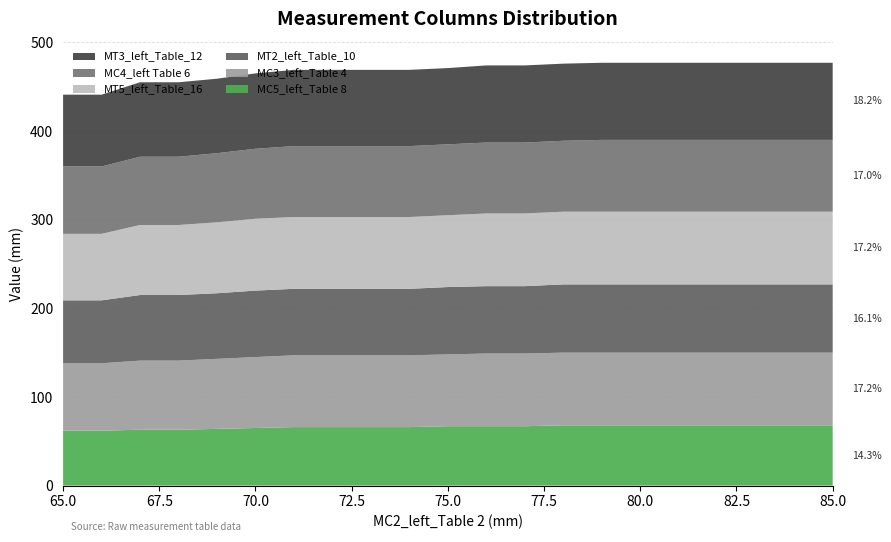

Reading left to right, list all the values displayed in this chart.

MC5_left_Table 8: 62	62	63	63	64	65	66	66	66	66	67	67	67	68	68	68	68	68	68	68	68
MC3_left_Table 4: 76	76	78	78	79	80	81	81	81	81	81	82	82	82	82	82	82	82	82	82	82
MT2_left_Table_10: 71	71	74	74	74	75	75	75	75	75	76	76	76	77	77	77	77	77	77	77	77
MT5_left_Table_16: 75	75	79	79	80	81	81	81	81	81	81	82	82	82	82	82	82	82	82	82	82
MC4_left Table 6: 76	76	77	77	78	79	80	80	80	80	80	80	80	80	81	81	81	81	81	81	81
MT3_left_Table_12: 81	81	84	84	84	85	86	86	86	86	86	87	87	87	87	87	87	87	87	87	87